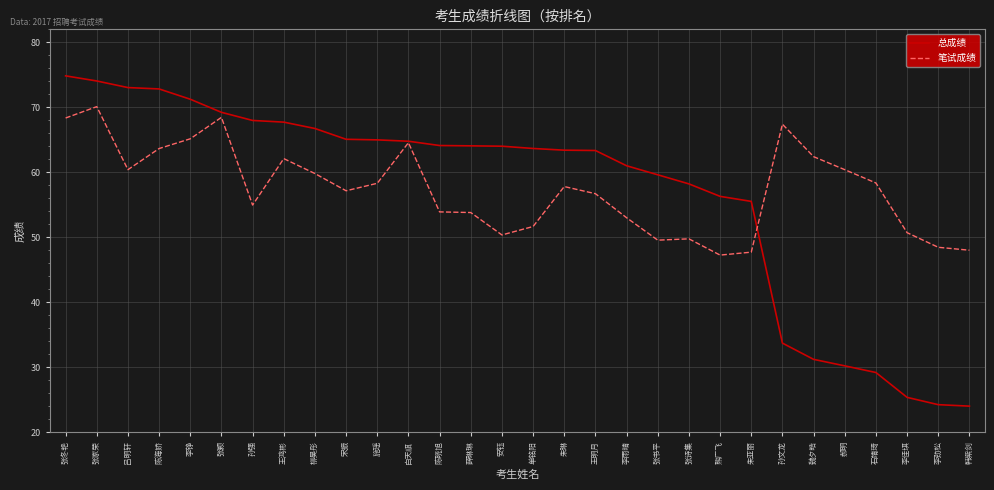

At which label does 笔试成绩 first exceed 57?

张冬艳